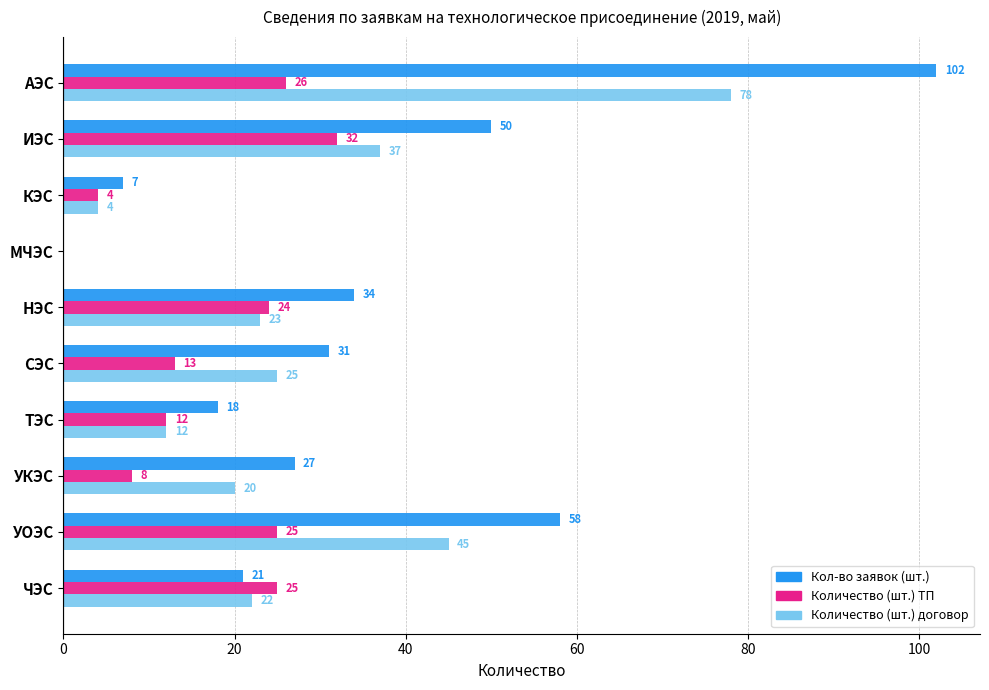

What is the sum of all Количество (шт.) договор values?

266